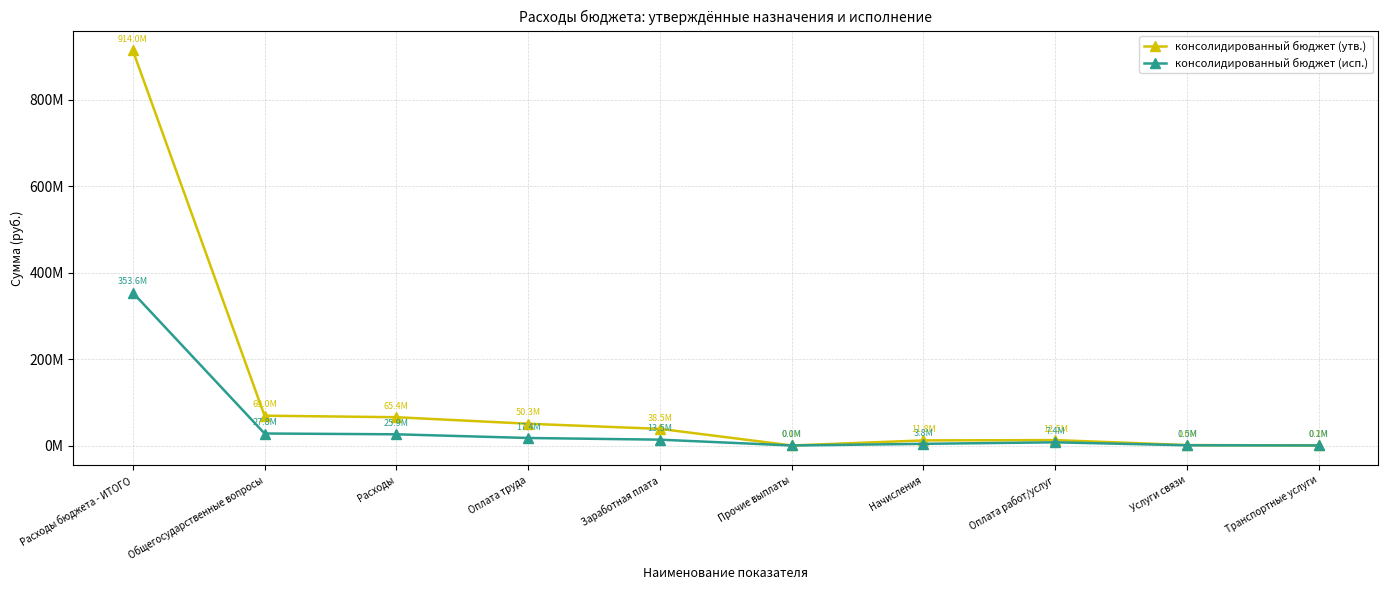

What is the spread (max minus min) of values at Расходы?

39525766.8